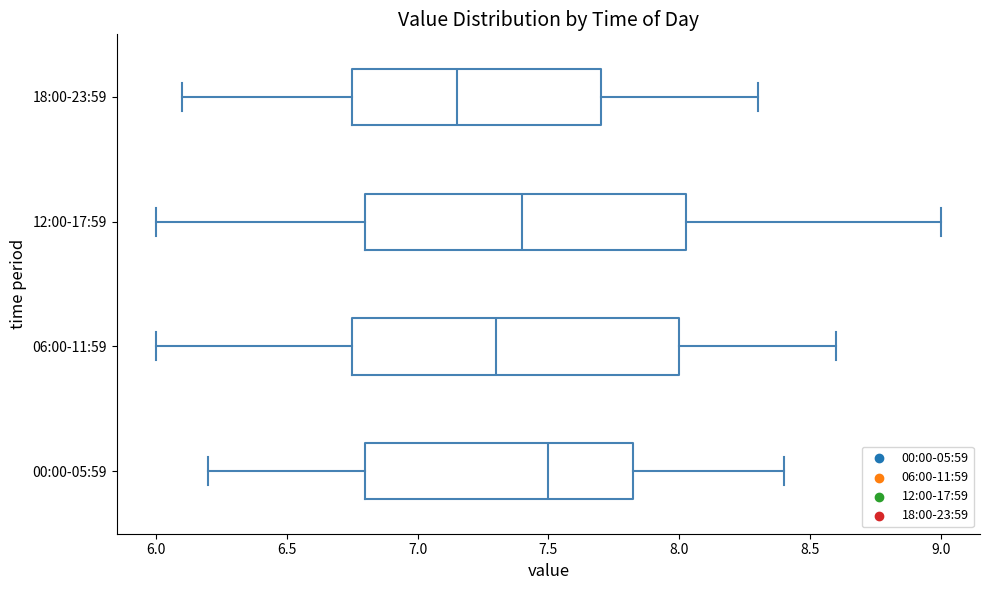

Which box has the furthest to the left median line?

18:00-23:59